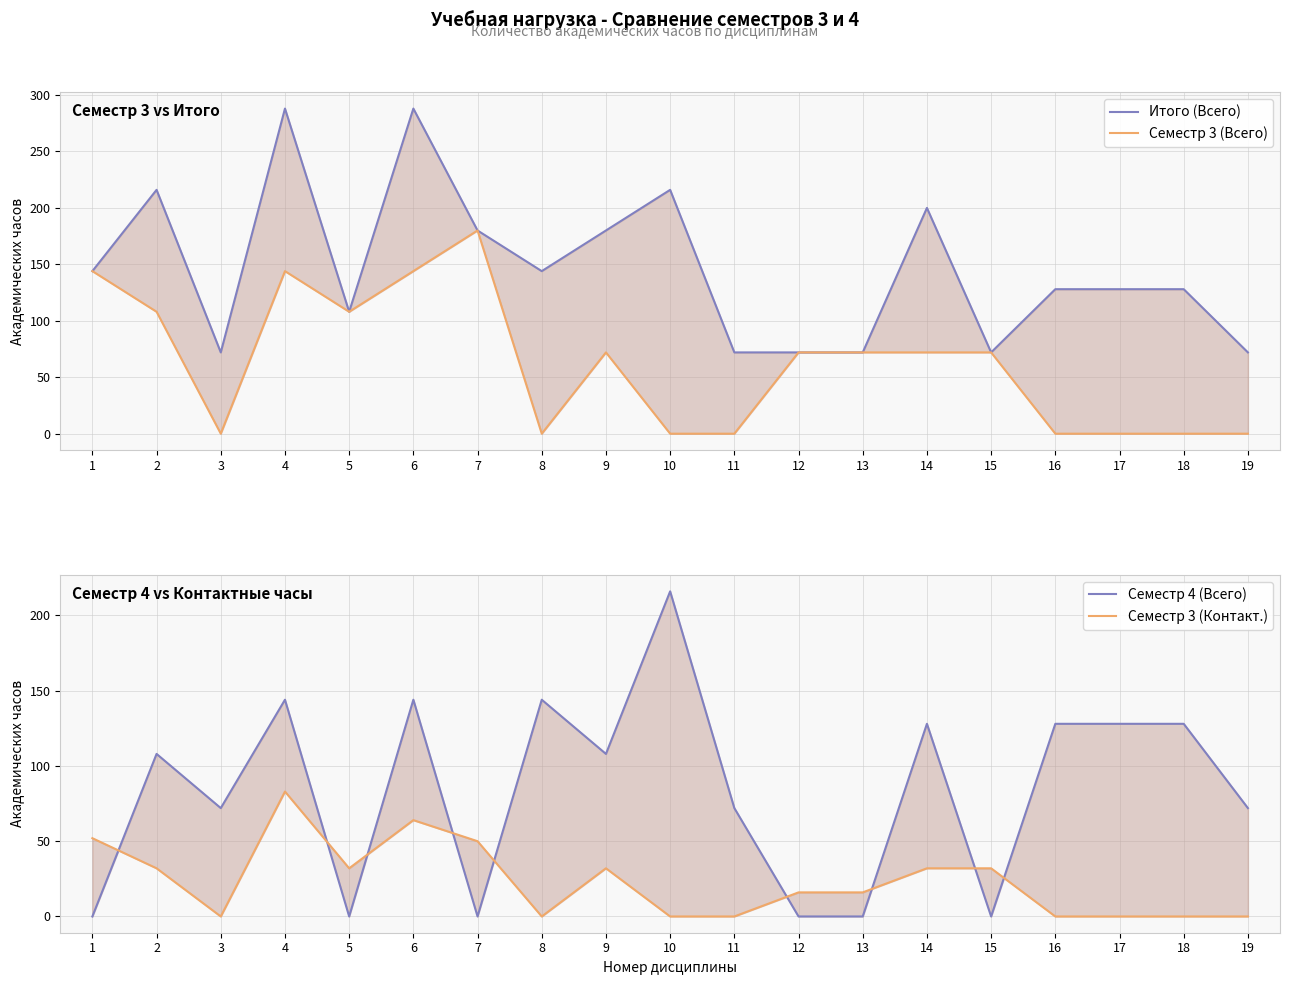

Is it true that Семестр 4 (Всего) equals 128 at 18?

True